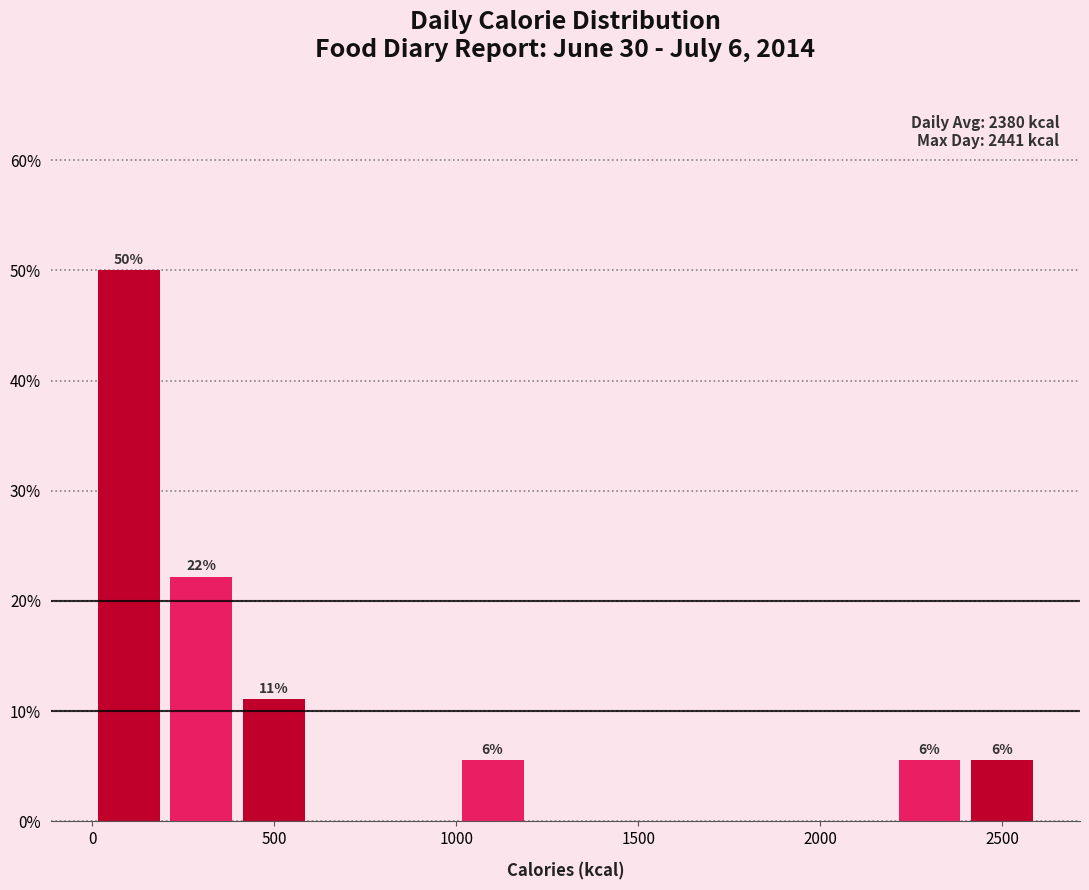

Which range on the x-axis has the tallest bar?

0 to 200